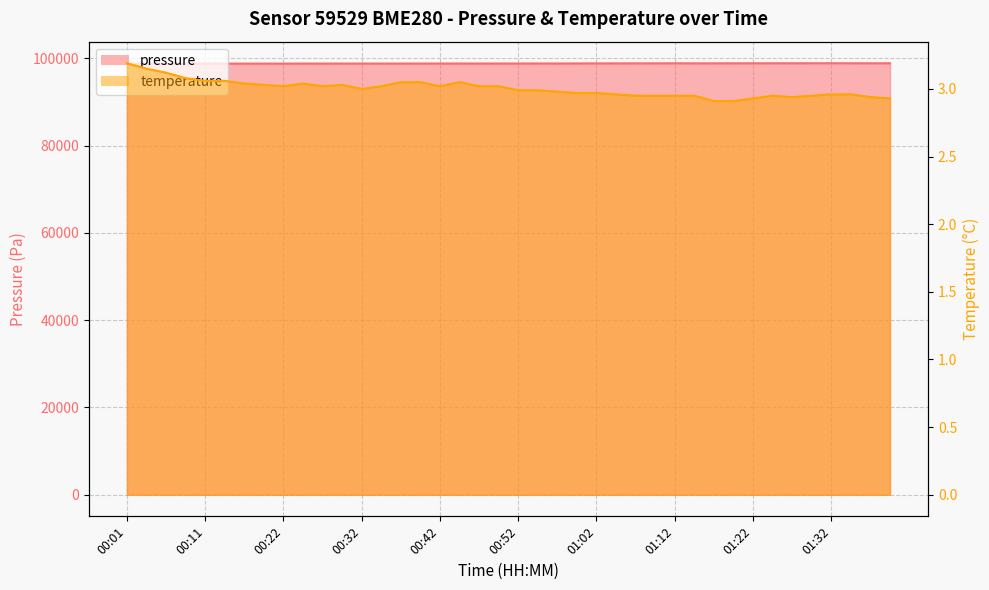

What is the minimum value shown in the chart?

2.9